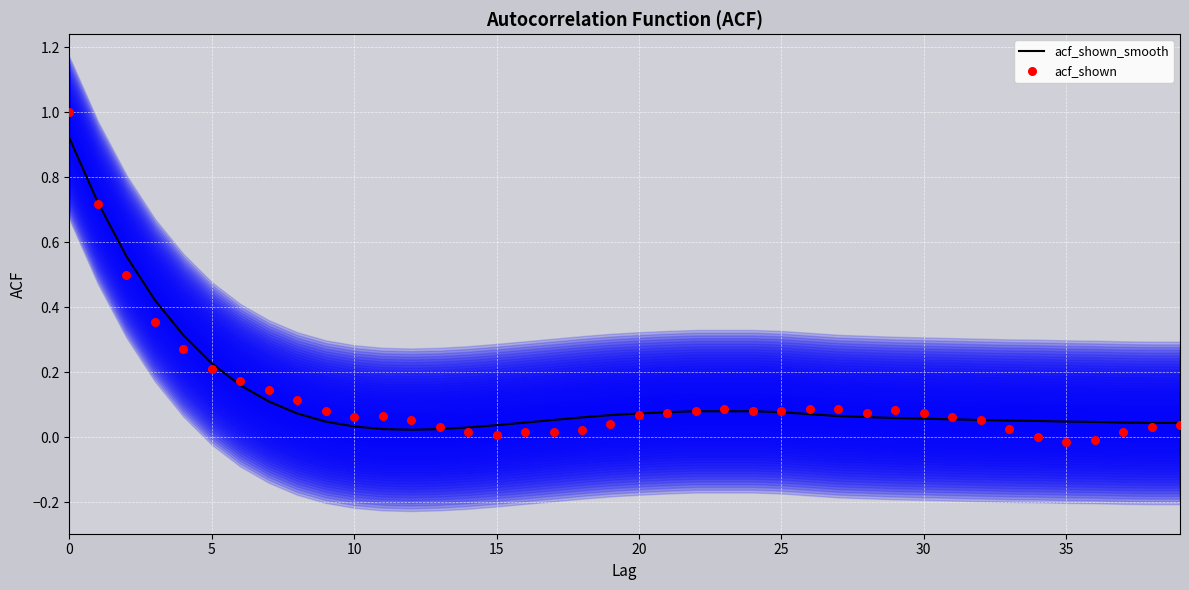

Which series has the largest total across all categories?

acf_shown_smooth